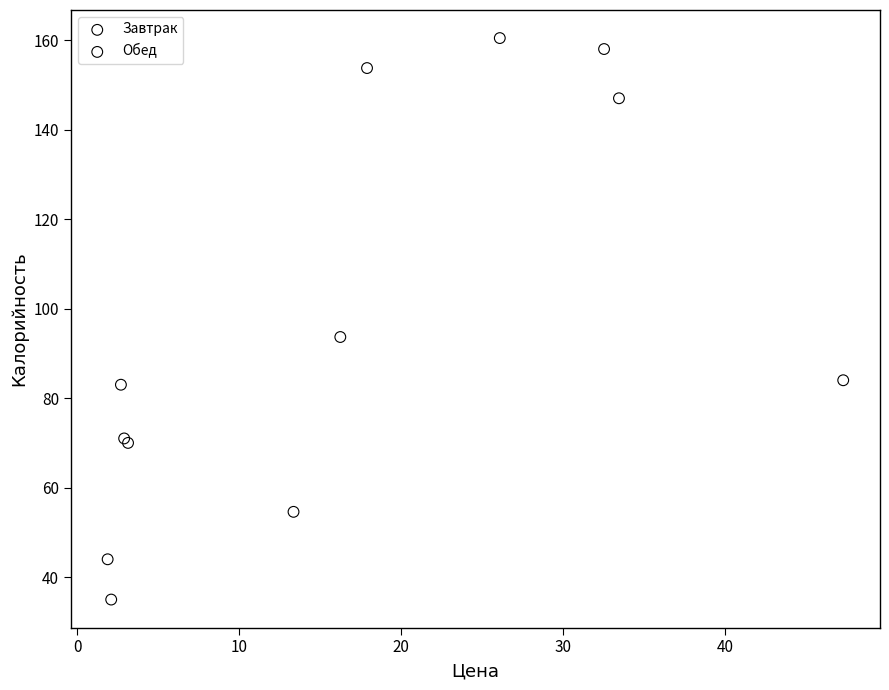

Which series has the widest spread of Y values?

Завтрак